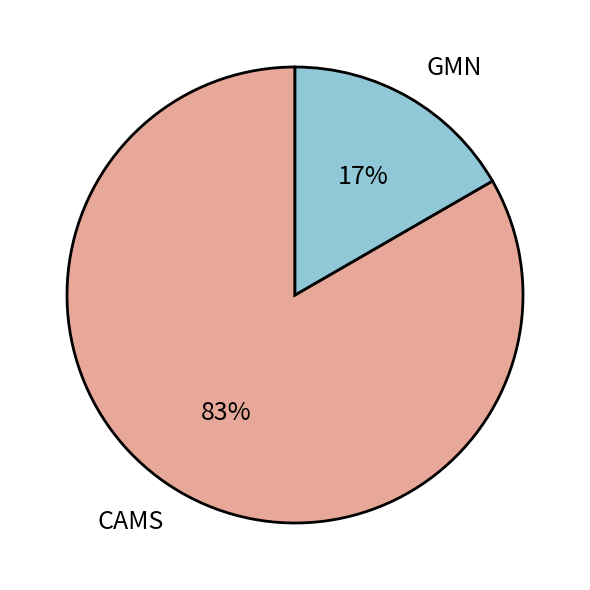

How many segments does this pie chart have?

2